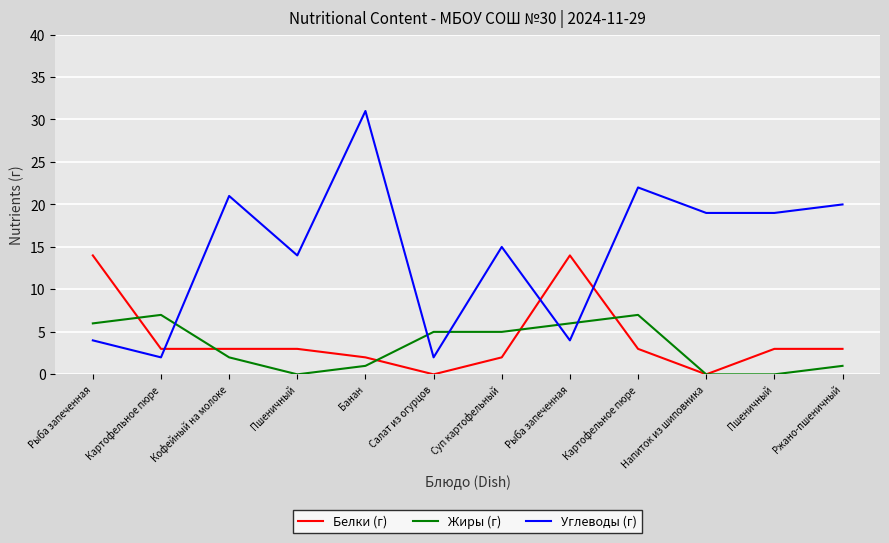

Reading left to right, transcribe all the data shown in this chart.

Белки (г): 14	3	3	3	2	0	2	14	3	0	3	3
Жиры (г): 6	7	2	0	1	5	5	6	7	0	0	1
Углеводы (г): 4	2	21	14	31	2	15	4	22	19	19	20